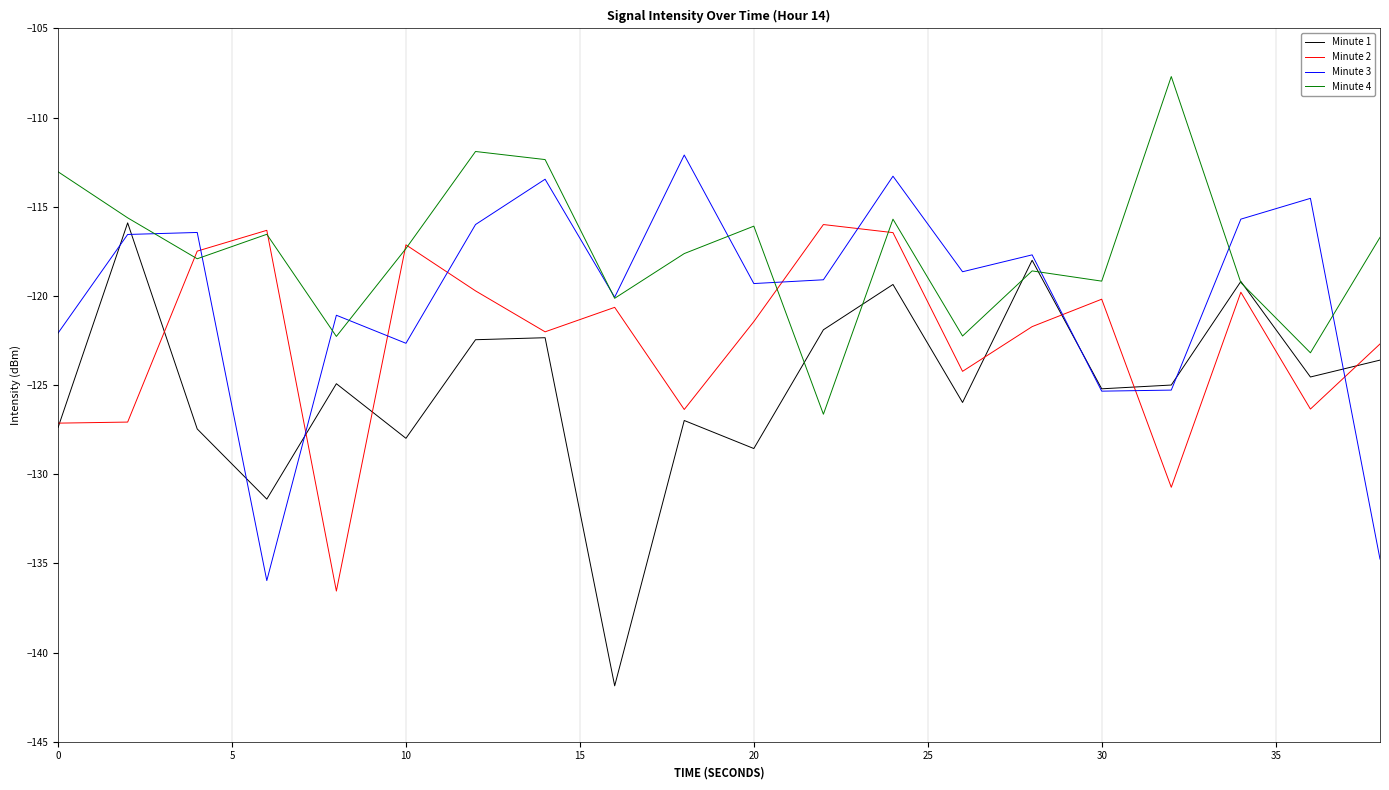

In Minute 2, how many points are lower than both neighbors (excluding endpoints)?

6